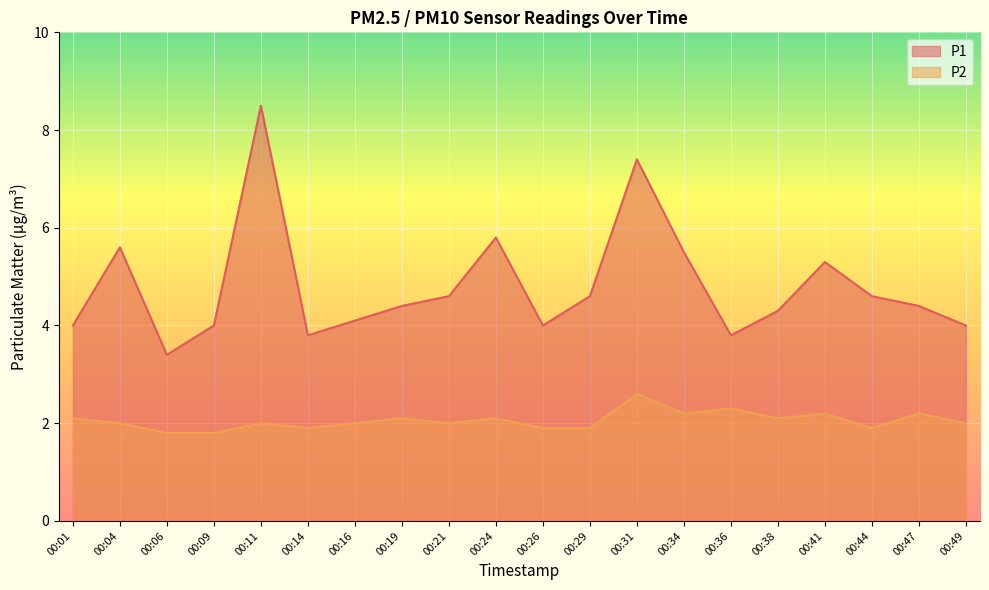

Which series has the largest range (max minus min)?

P1